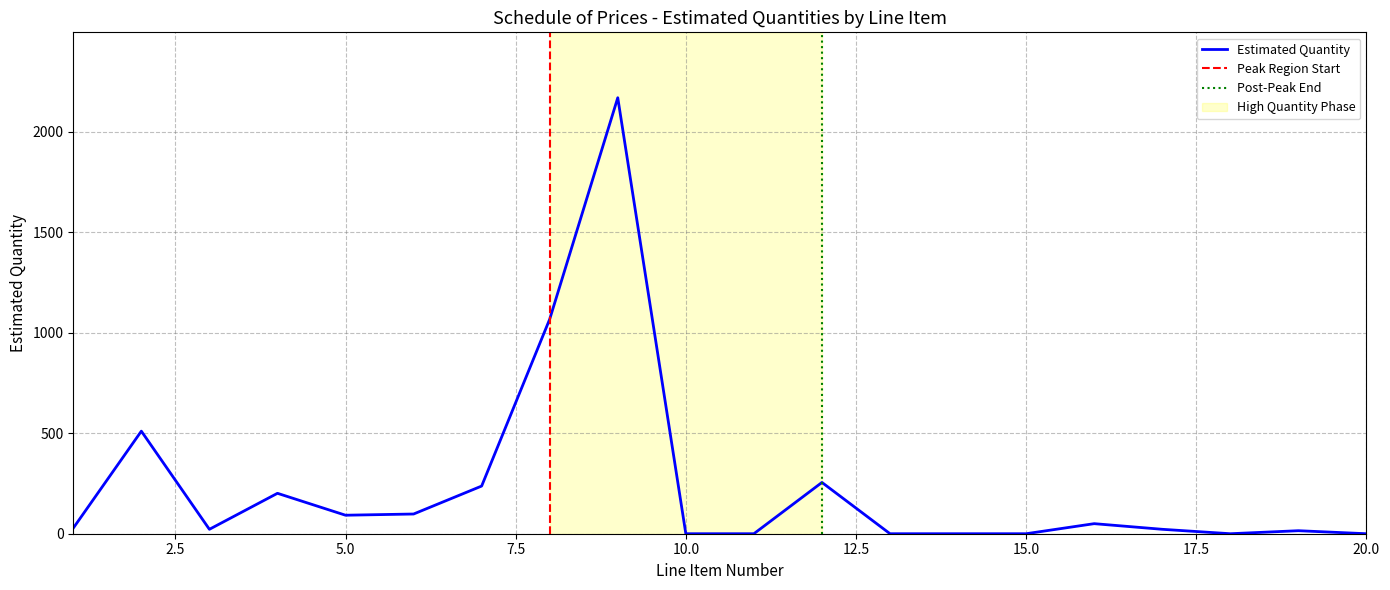

What is the change in value from 16 to 20?

-50